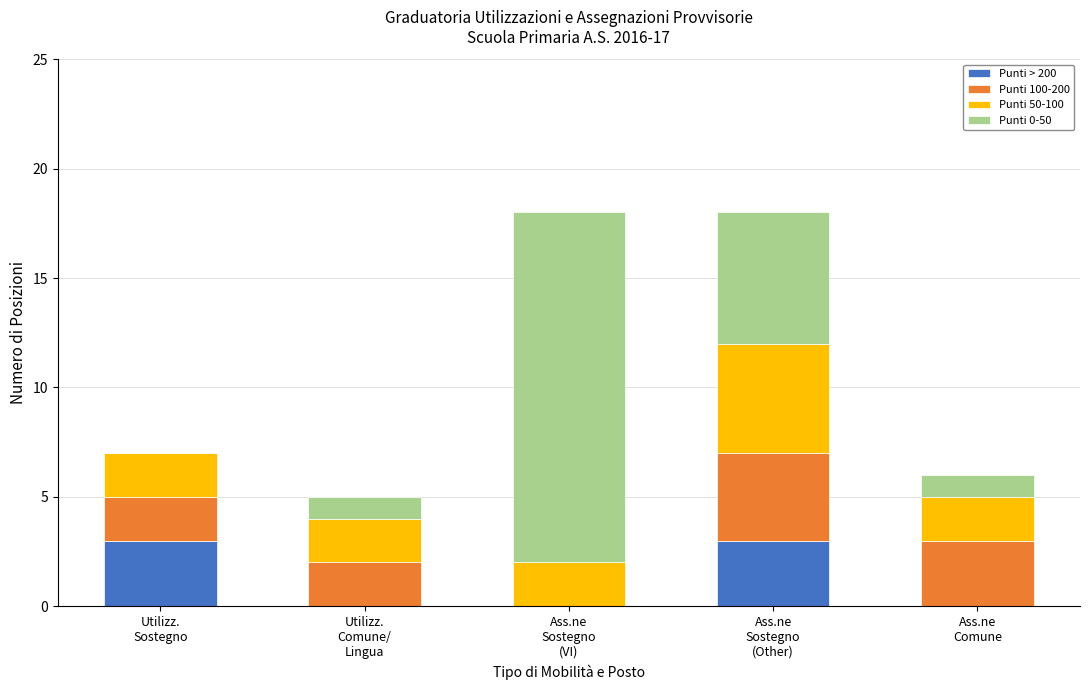

What are all the series names shown in the legend?

Punti > 200, Punti 100-200, Punti 50-100, Punti 0-50